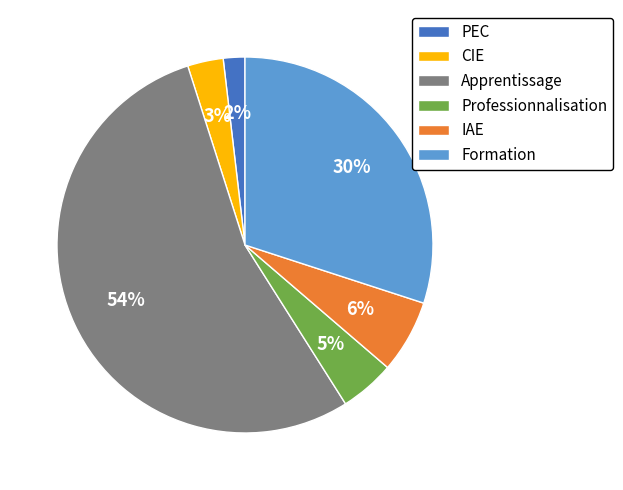

Is the sum of Professionnalisation and Formation greater than half?

No